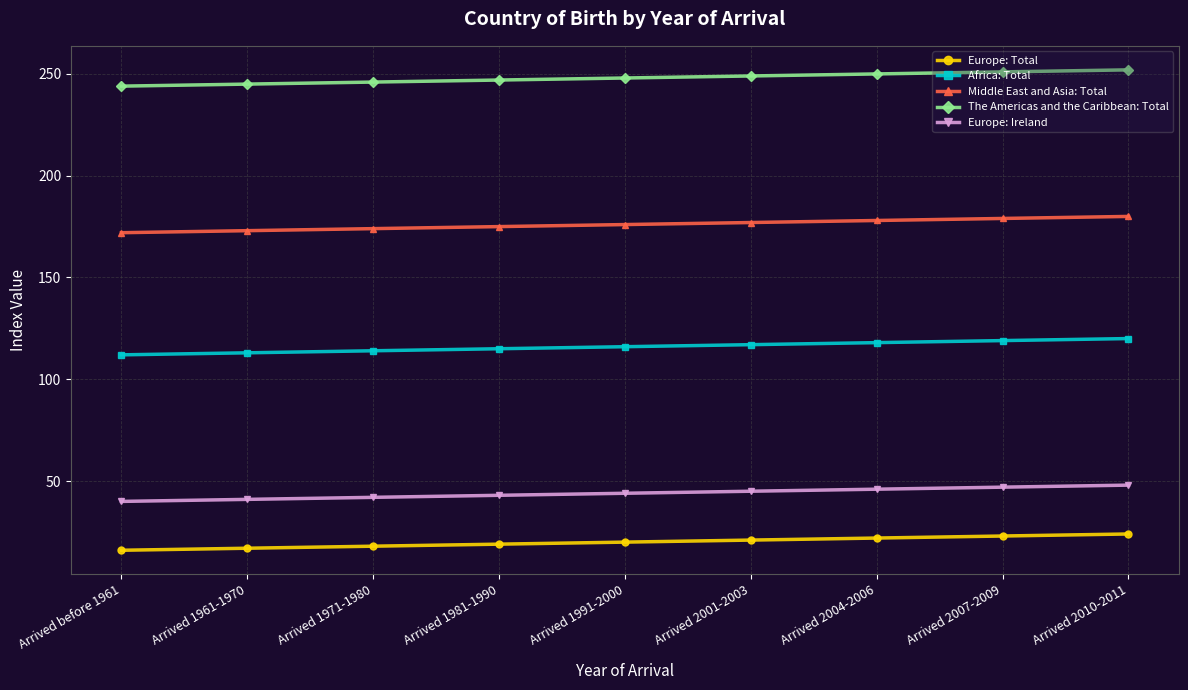

What is the highest value of the The Americas and the Caribbean: Total series?

252